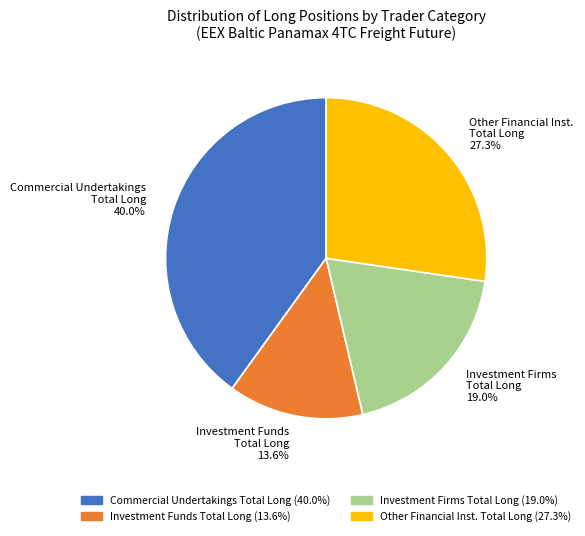

Combined, do Investment Funds Total Long 13.6% and Investment Firms Total Long 19.0% account for over 50%?

No